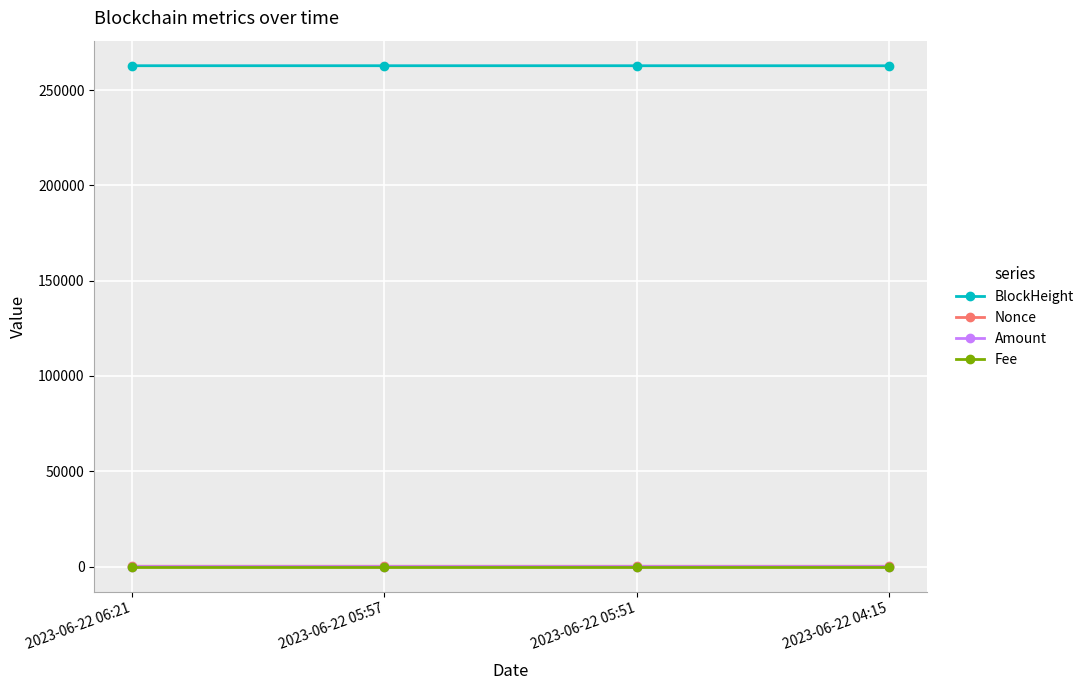

How many times do Amount and Fee cross each other?

1